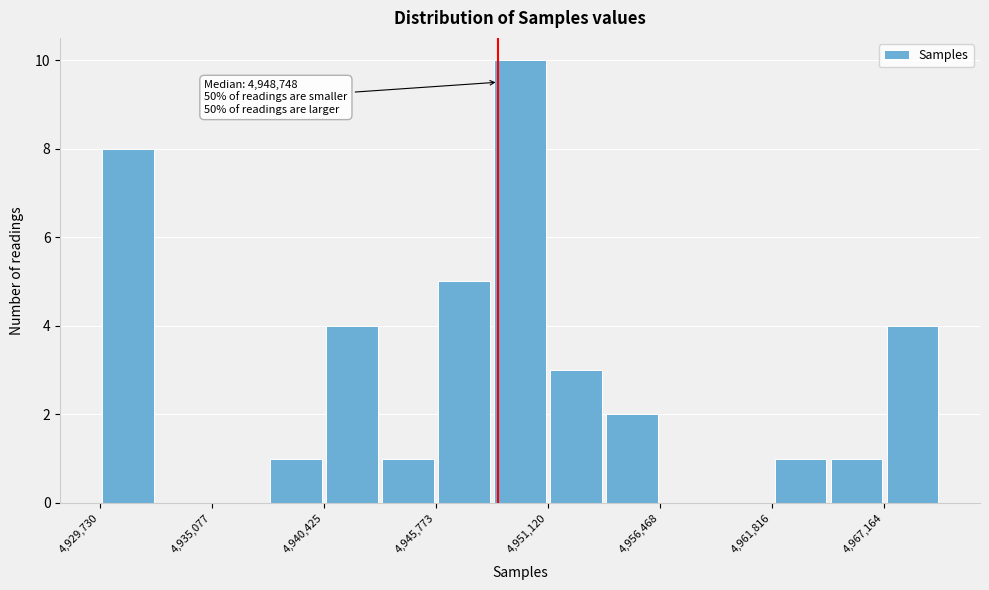

Around what value on the x-axis is the tallest bar? Give the approximate position of its centre, as read against the axis.

4950000